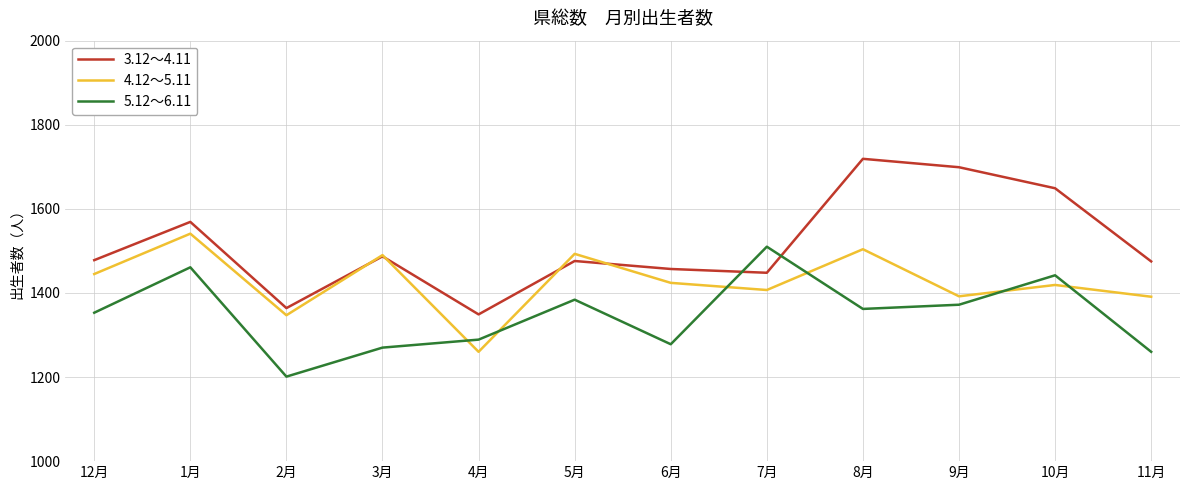

In 4.12～5.11, how many points are higher than both neighbors (excluding endpoints)?

5